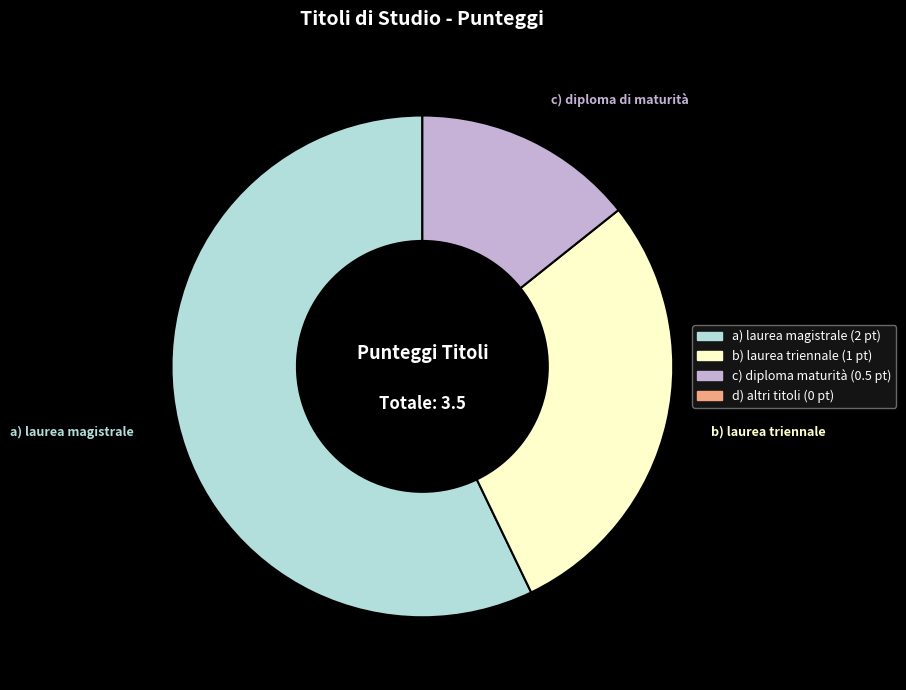

How many slices are in this pie chart?

3